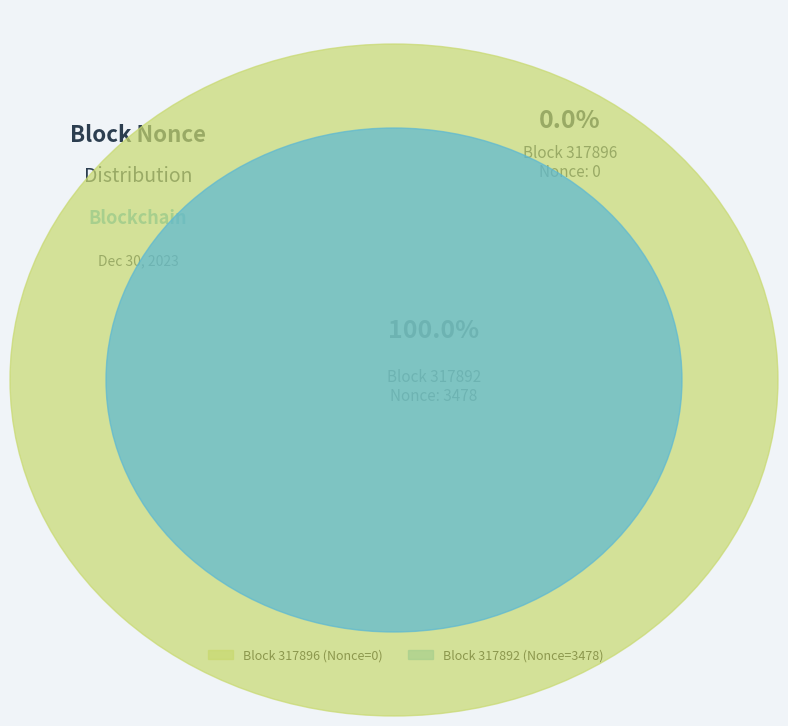

Rank the categories by value from lowest to highest.

317896, 317892